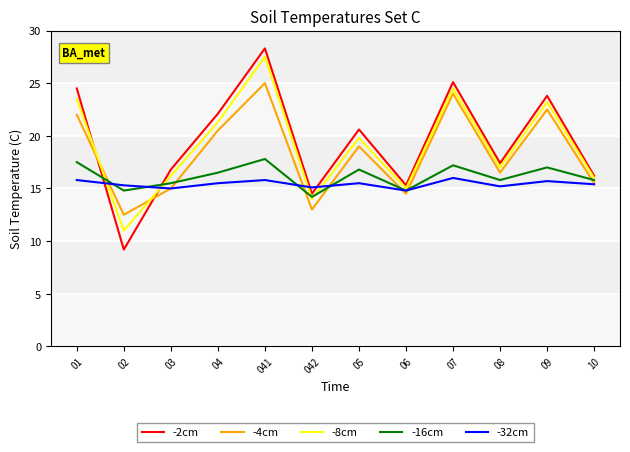

At which category does -4cm reach its first local valley?

02